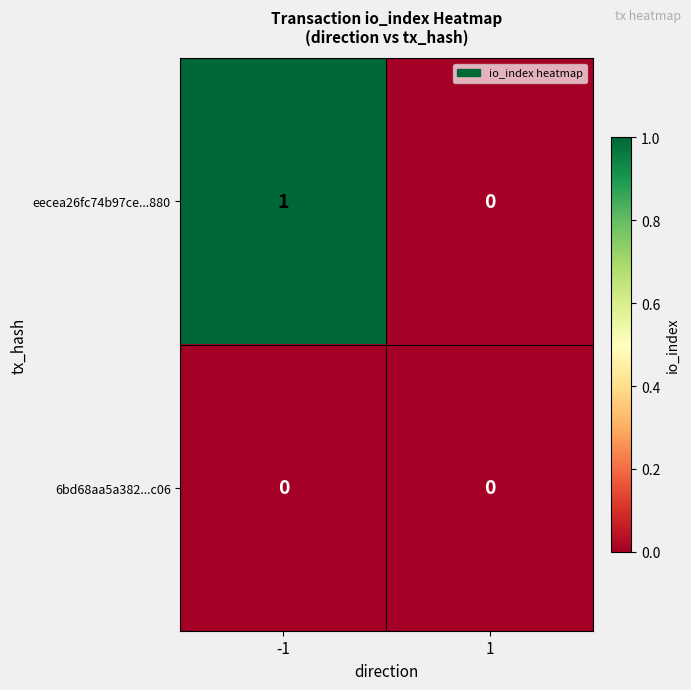

Count the number of data series in this chart.

2